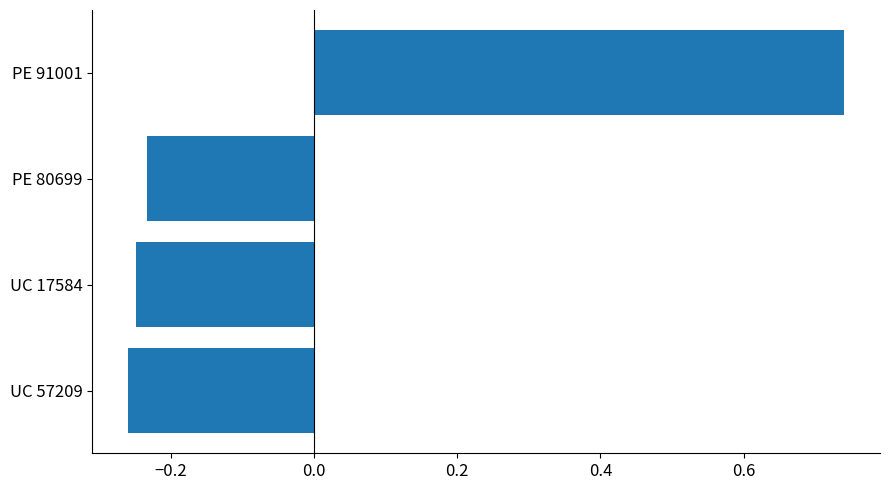

Between UC 57209 and PE 91001, which is larger?

PE 91001